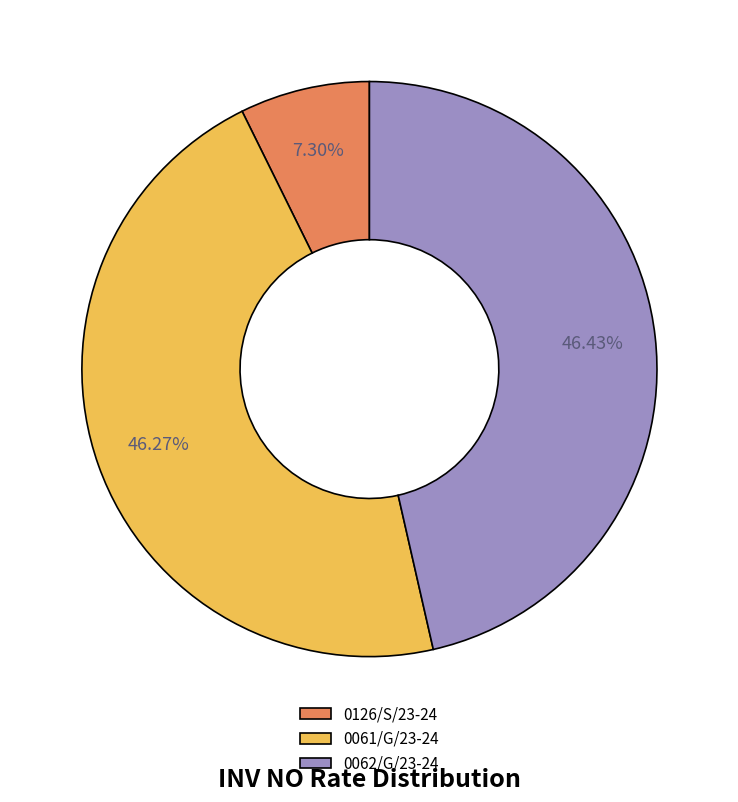

Is 0126/S/23-24 the majority of the pie?

No